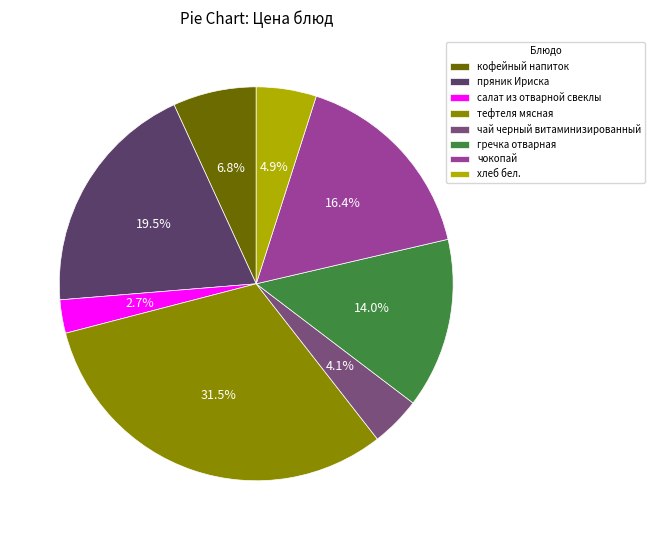

To the nearest percent, what is the average slice percentage?

12%